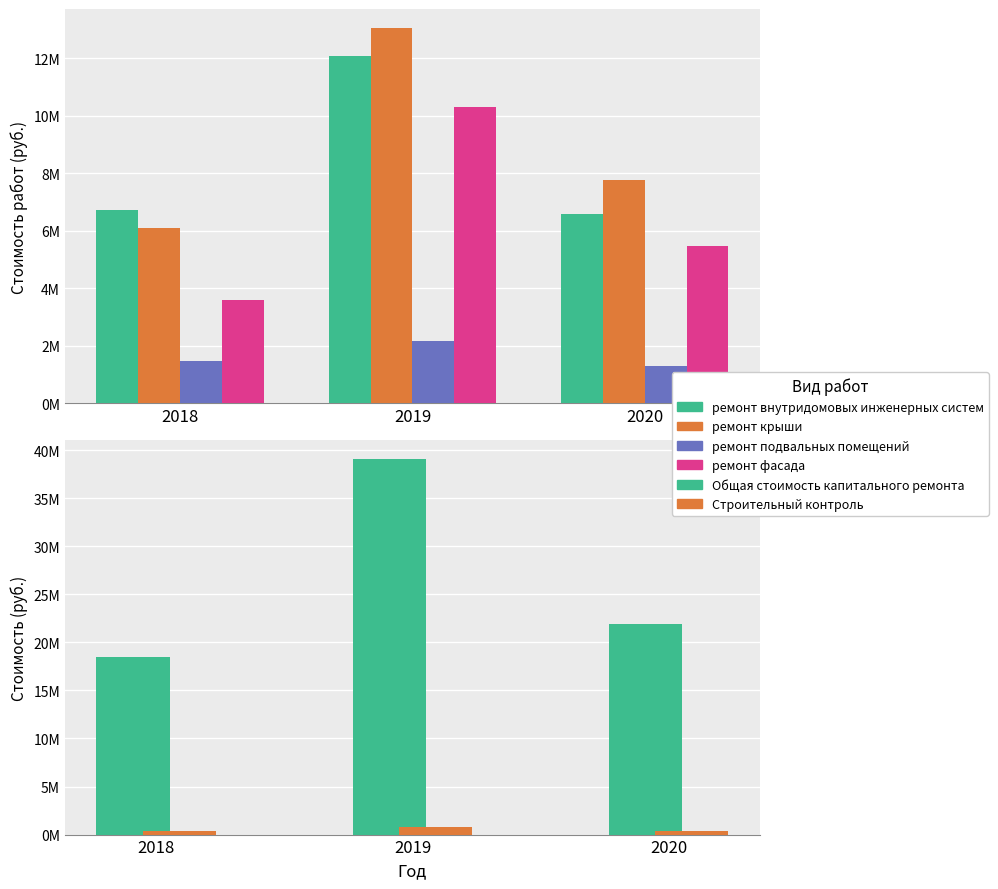

How many data points does each series have?

3